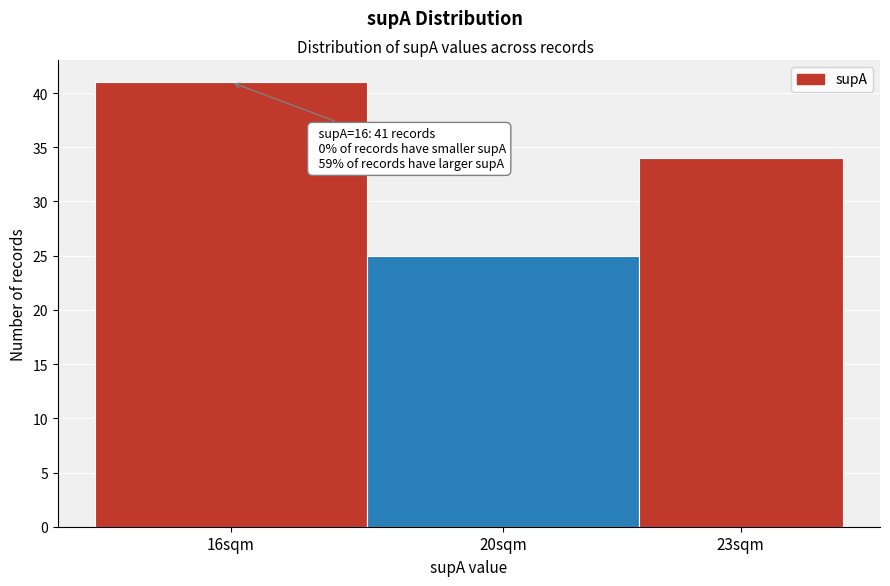

Reading left to right, what are all the values shown in this chart?

16sqm=41	20sqm=25	23sqm=34